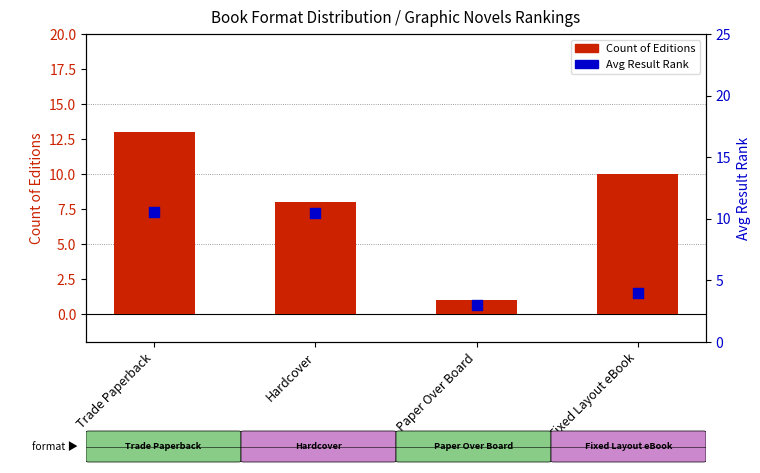

At how many categories does at least one series exceed 2?

4